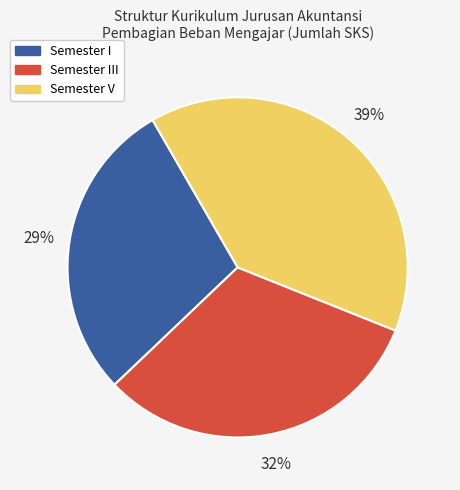

How many segments does this pie chart have?

3